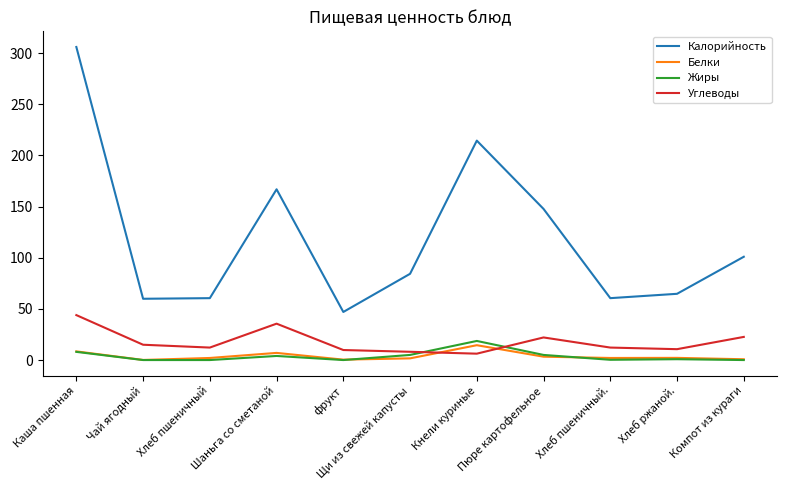

What is the difference between the highest and lowest values at Хлеб ржаной.?

63.9